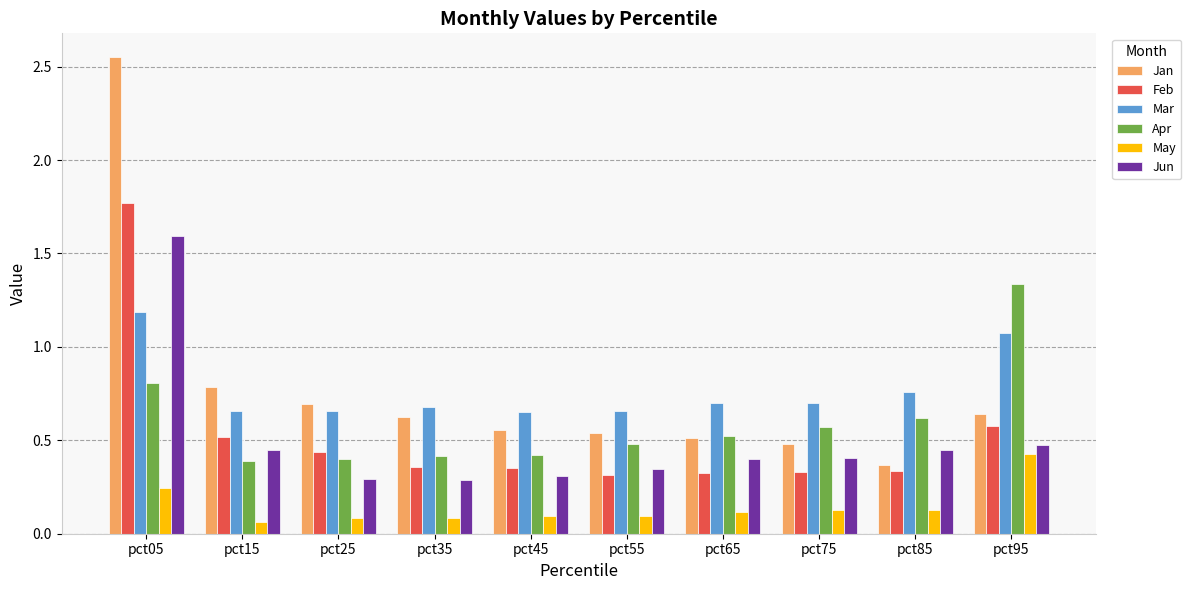

Is it true that Mar equals 0.7 at pct65?

True